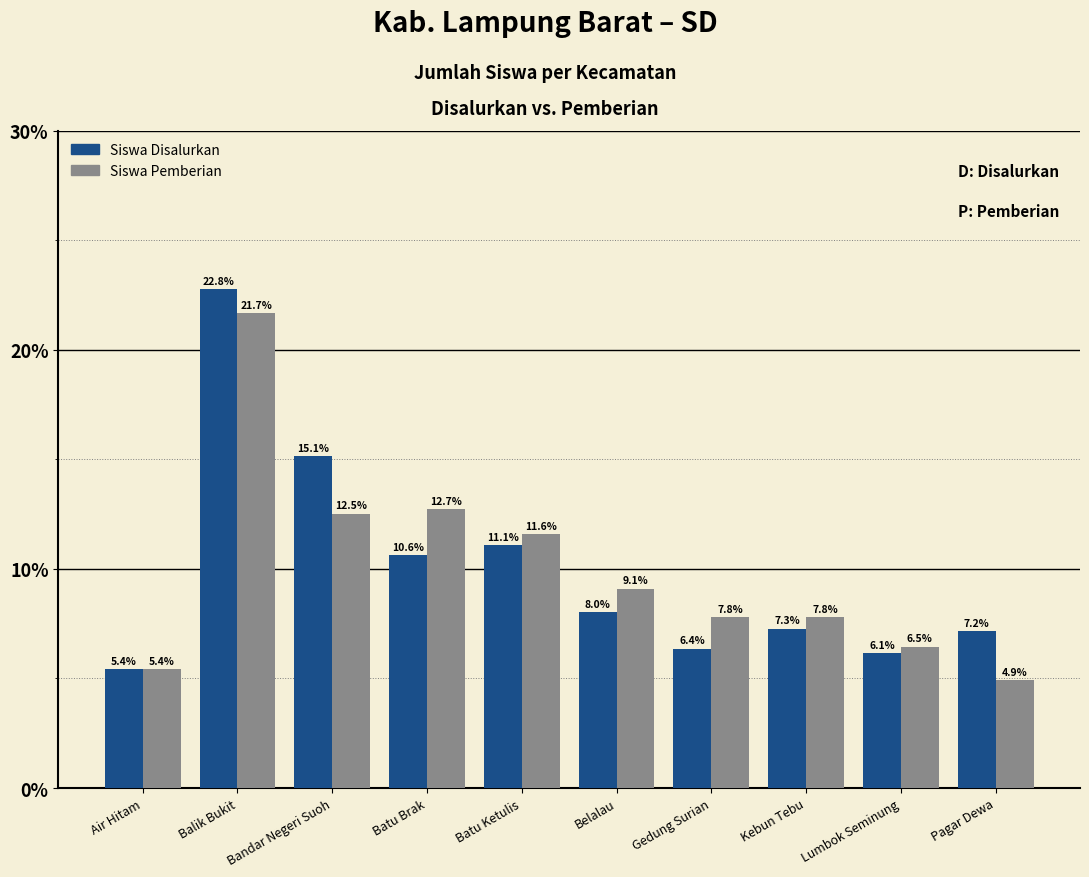

True or false: Siswa Pemberian has a value of 15.4 at Batu Ketulis.

False